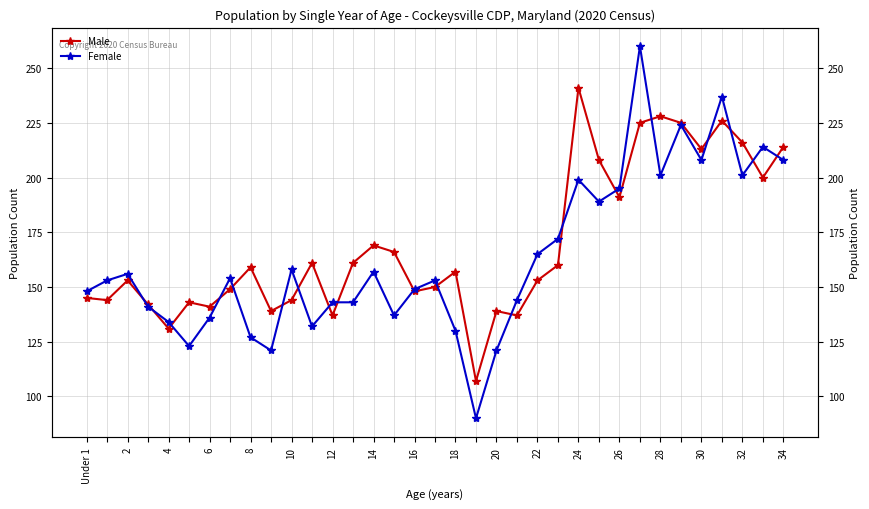

Does the chart have visible grid lines?

Yes